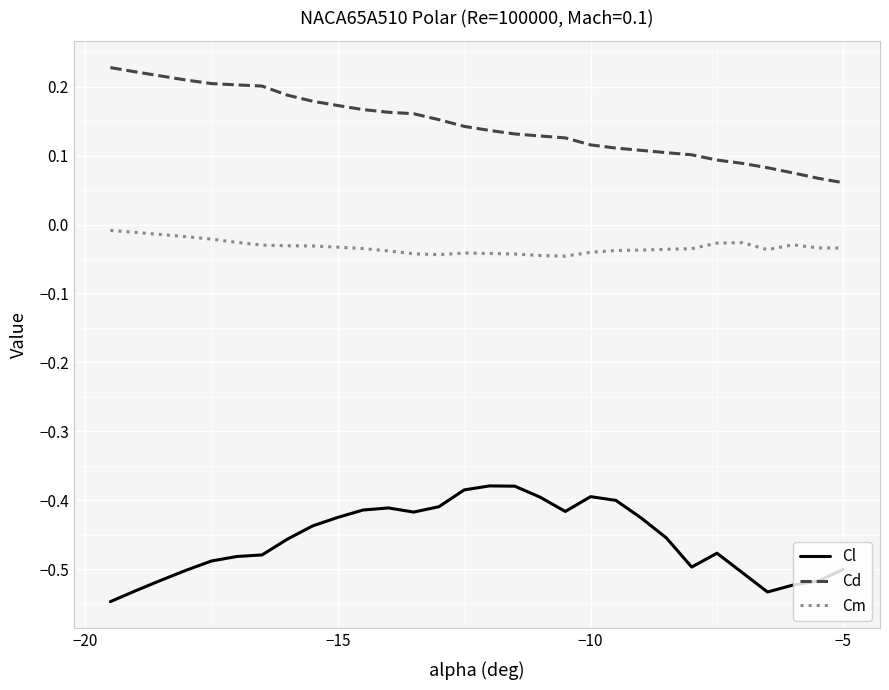

Rank the series by their average value, from highest to lowest.

Cd, Cm, Cl